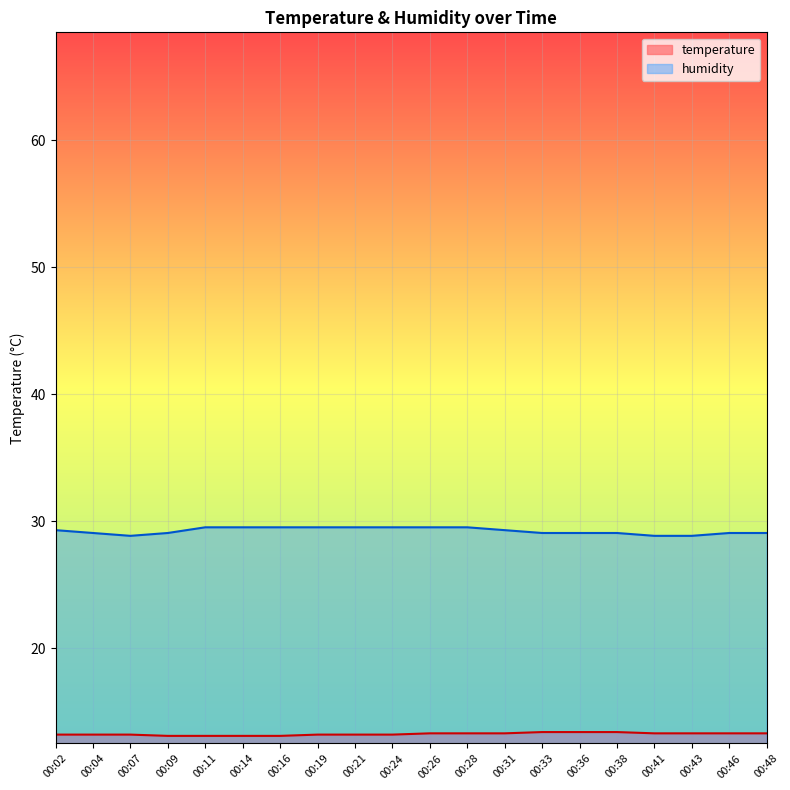

At which category does the chart reach its peak across all series?

00:11